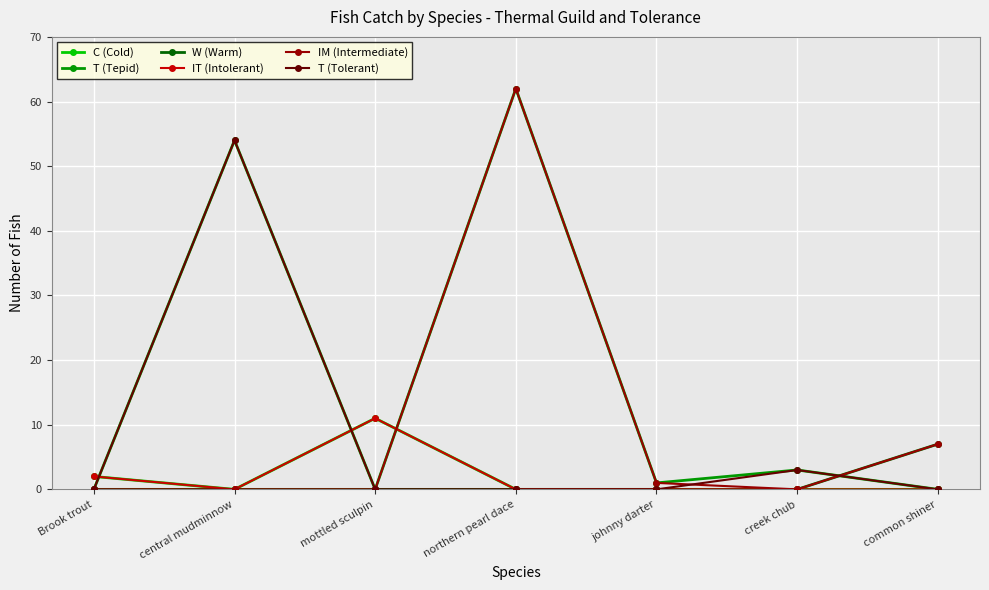

Is this an area chart (filled region under the line)?

No